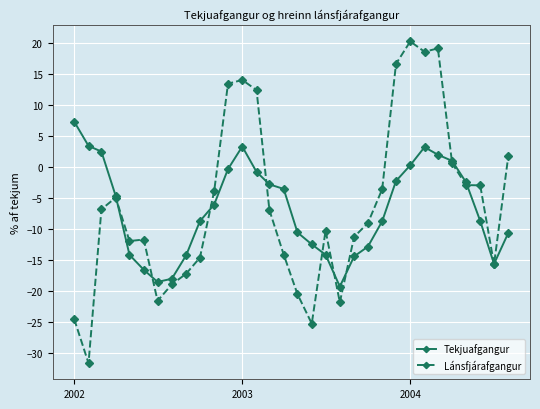

Which series has the widest spread of values?

Lánsfjárafgangur